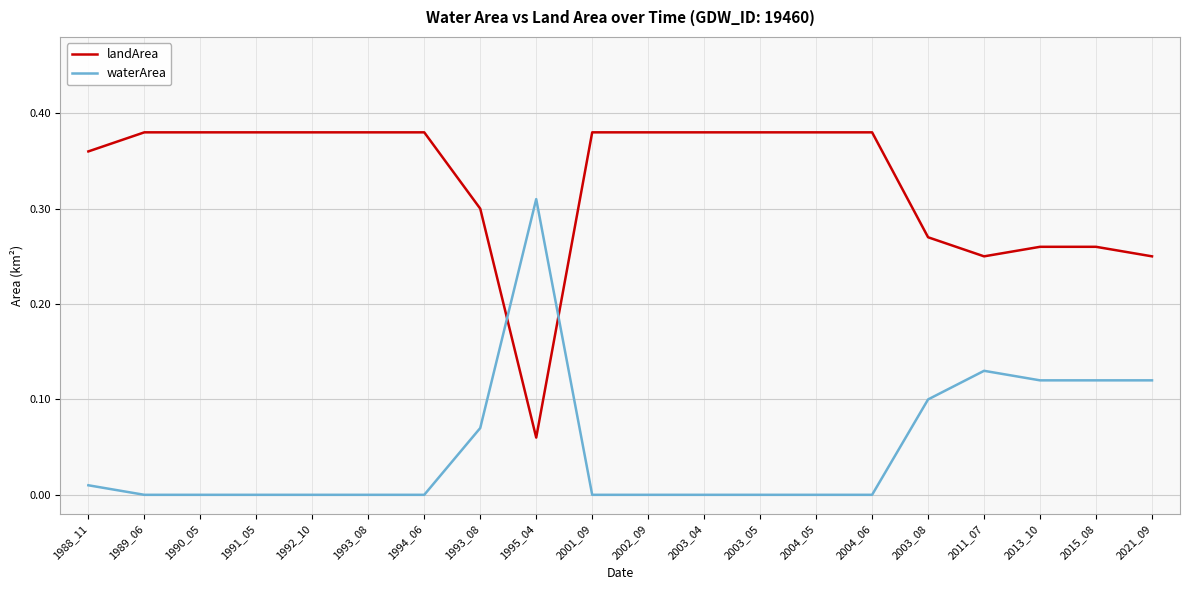

Where is landArea nearest to the value 0?

1995_04